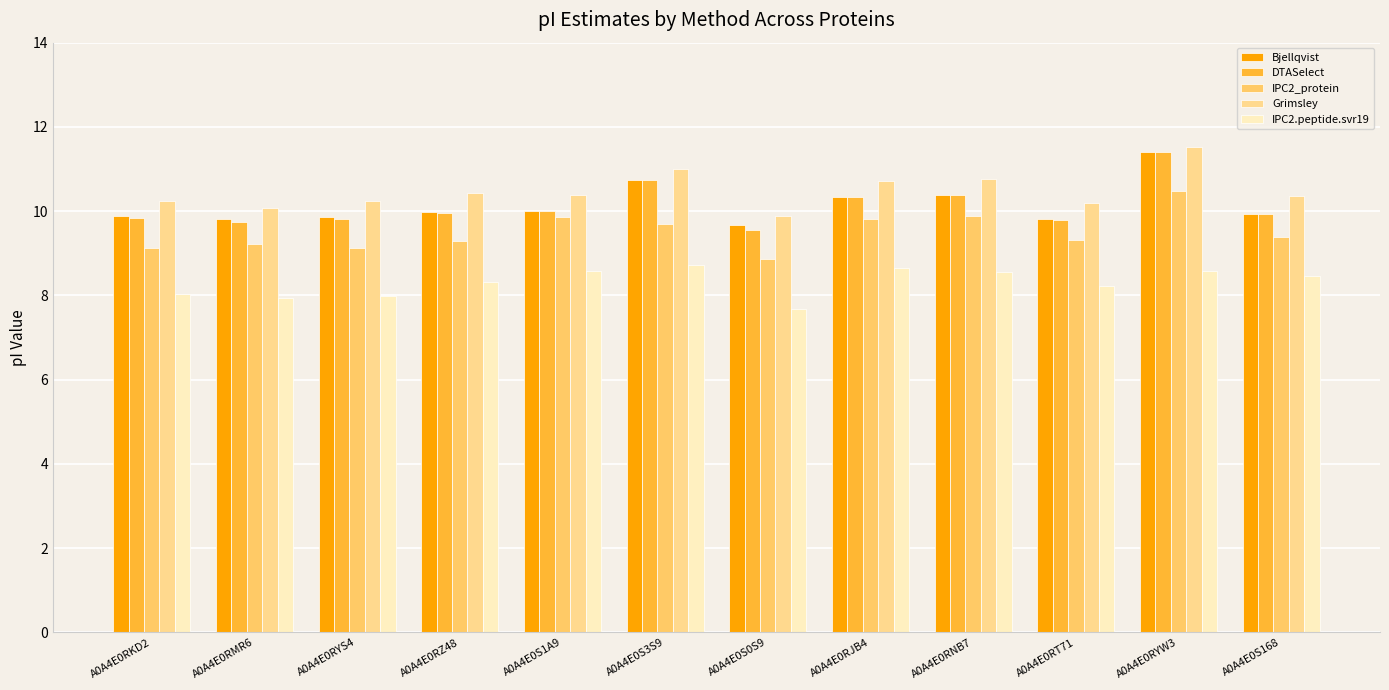

What is the sum of the DTASelect values at A0A4E0S0S9 and A0A4E0RMR6?

19.3